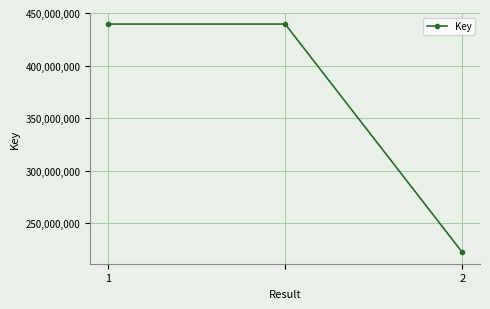

What is the average value?

367144960